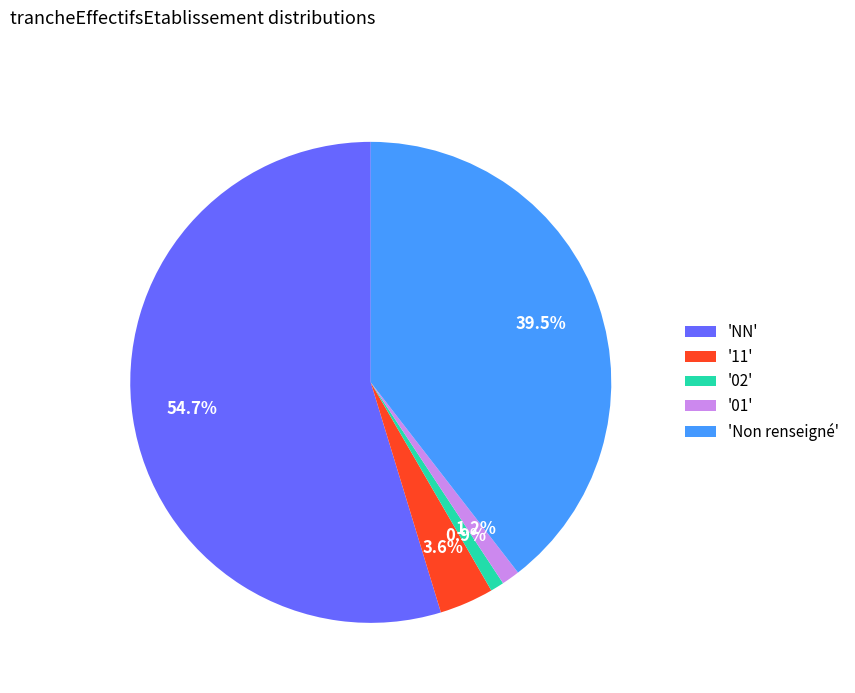

Which category has the biggest portion of the pie?

'NN'